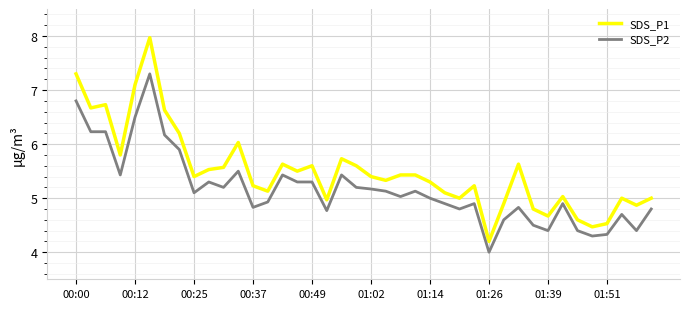

Rank the series by their average value, from highest to lowest.

SDS_P1, SDS_P2